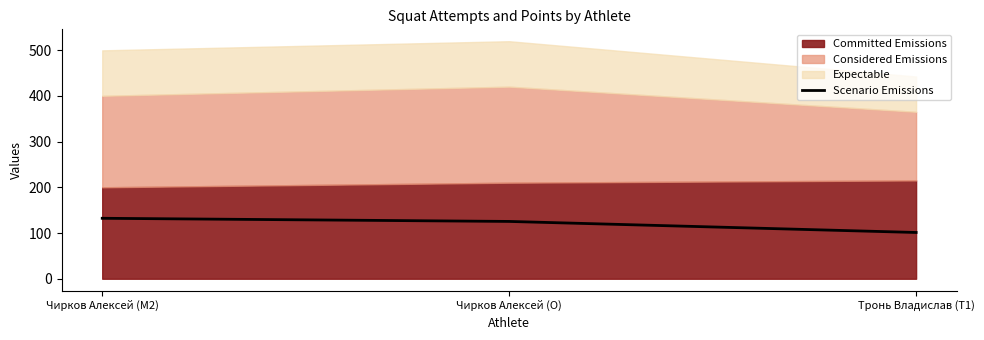

Which category has the lowest value in the Scenario Emissions series?

Тронь Владислав (T1)